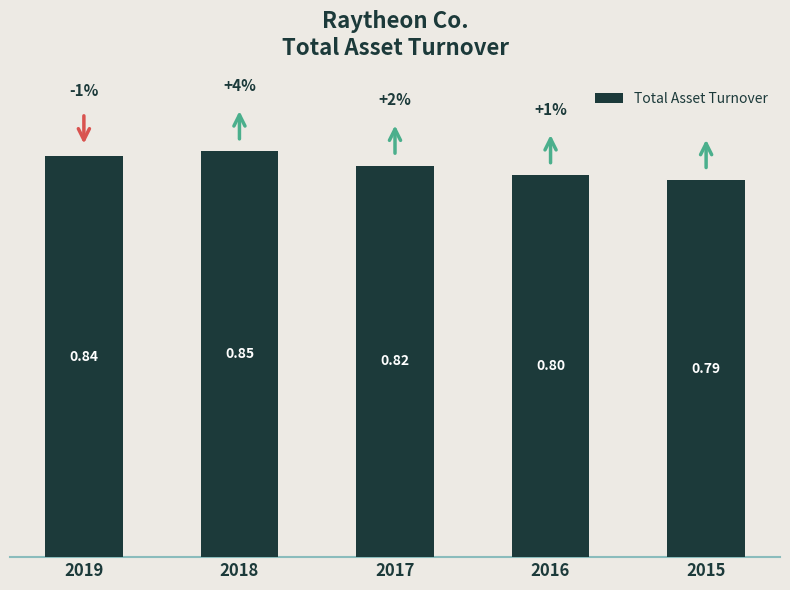

What value does the data have at 2016?

0.8